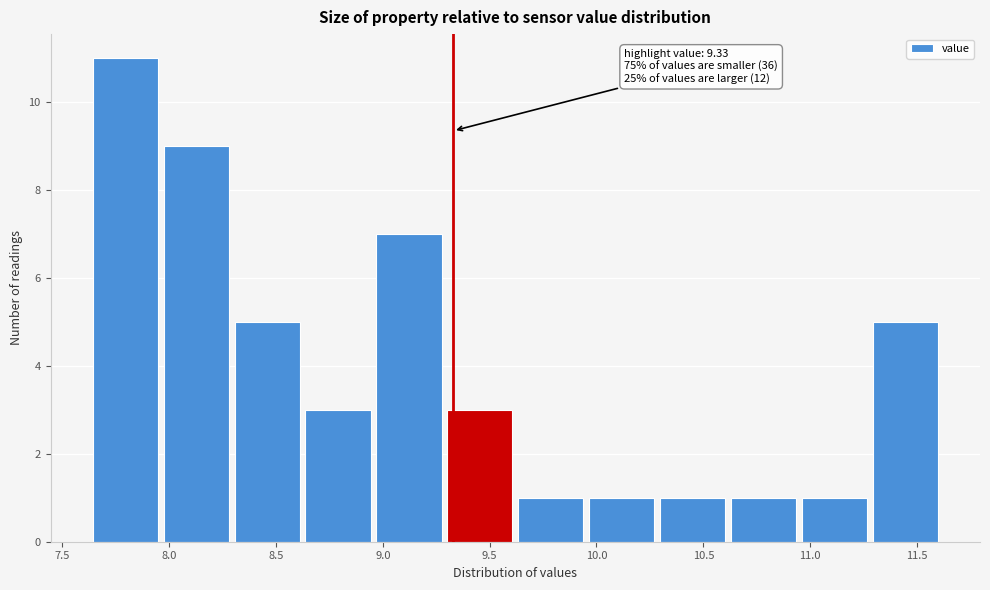

Over which range of the x-axis is the bar tallest?

7.65 to 7.95